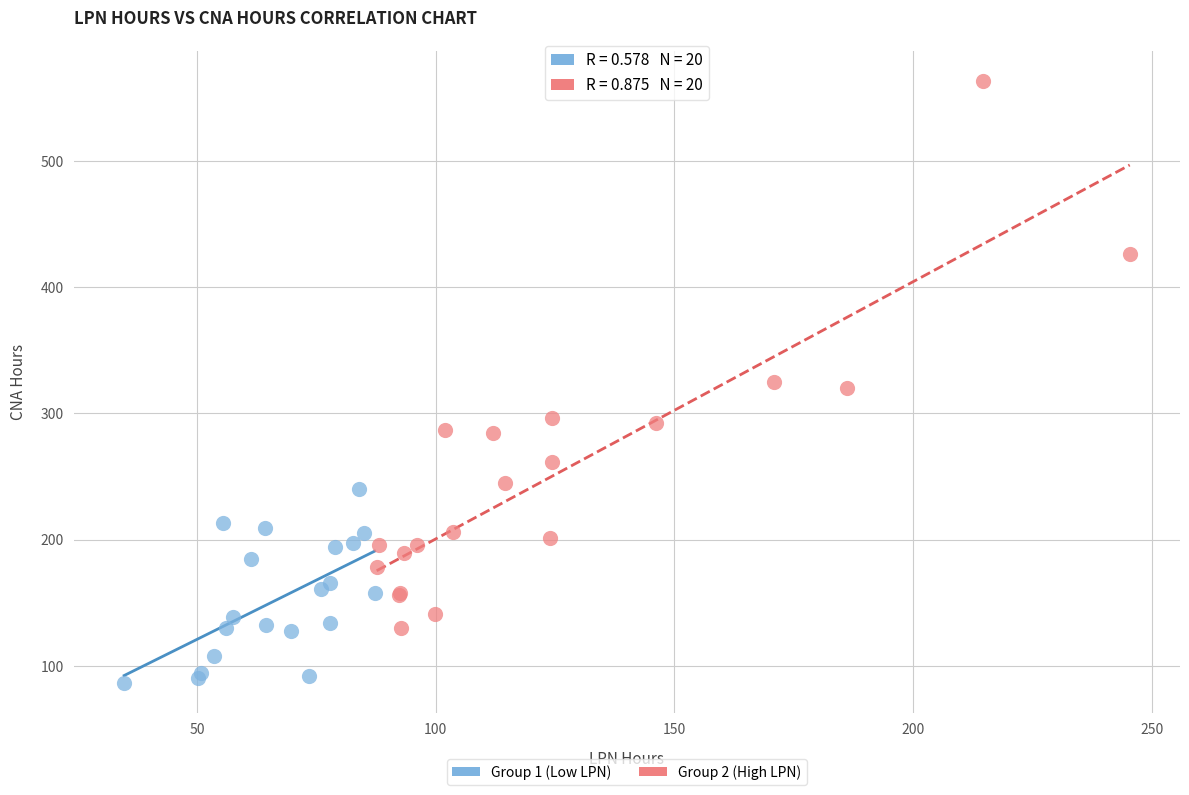

Which series reaches the minimum Y coordinate?

Group 1 (Low LPN)